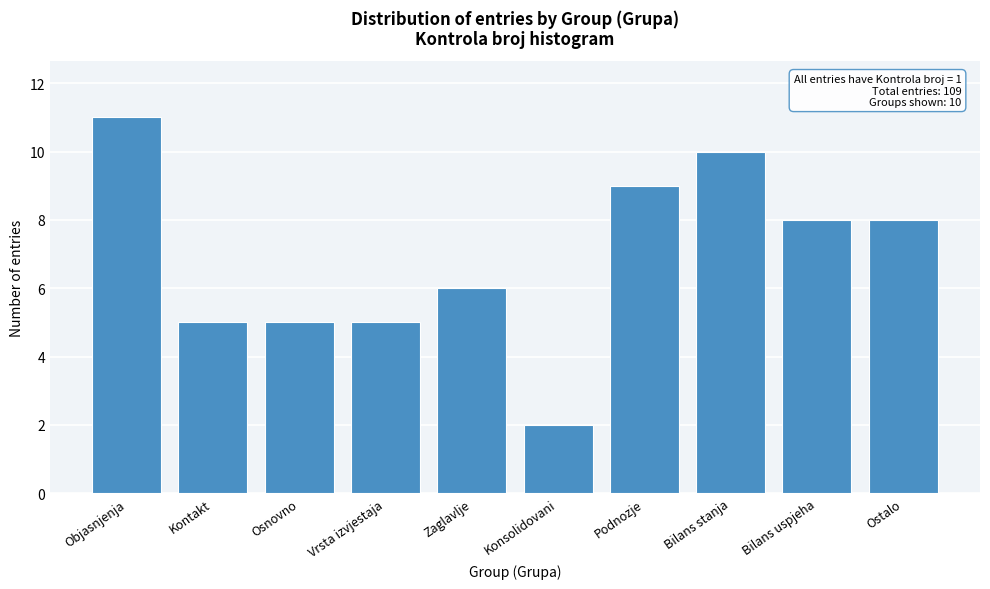

Reading left to right, list all the values displayed in this chart.

Objasnjenja=11	Kontakt=5	Osnovno=5	Vrsta izvjestaja=5	Zaglavlje=6	Konsolidovani=2	Podnozje=9	Bilans stanja=10	Bilans uspjeha=8	Ostalo=8